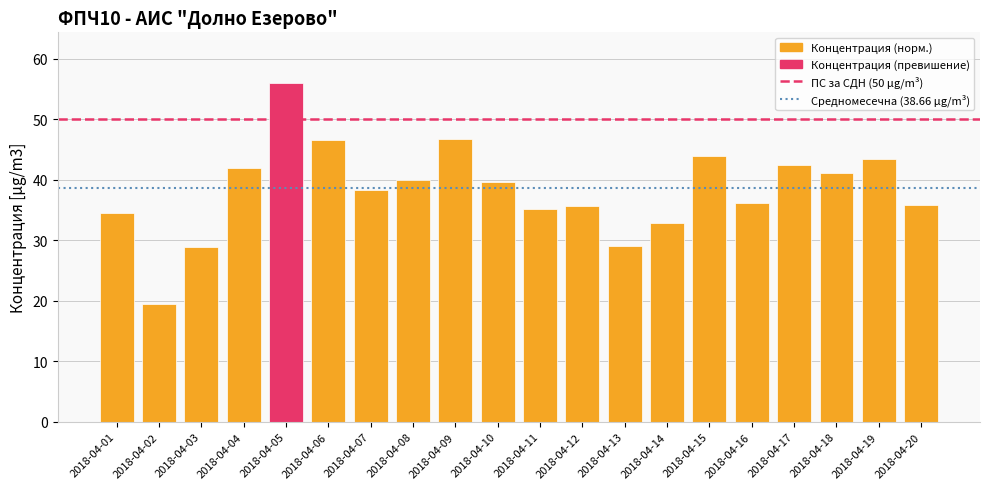

What is the value of the 6th bar from the left?

46.5